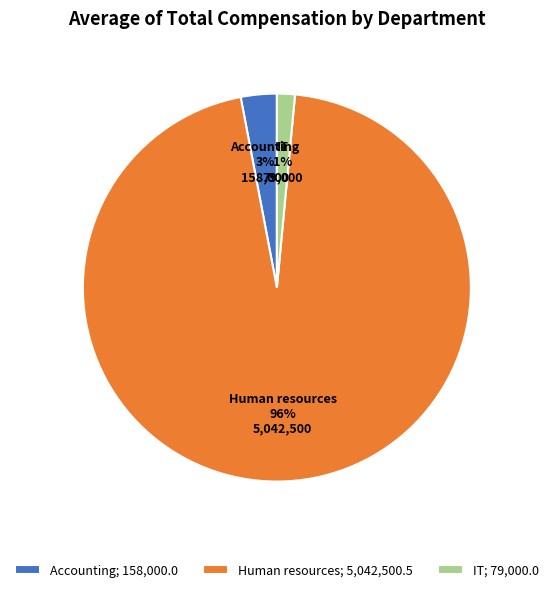

Is it true that Accounting; 158,000.0 is 3% of the pie?

True